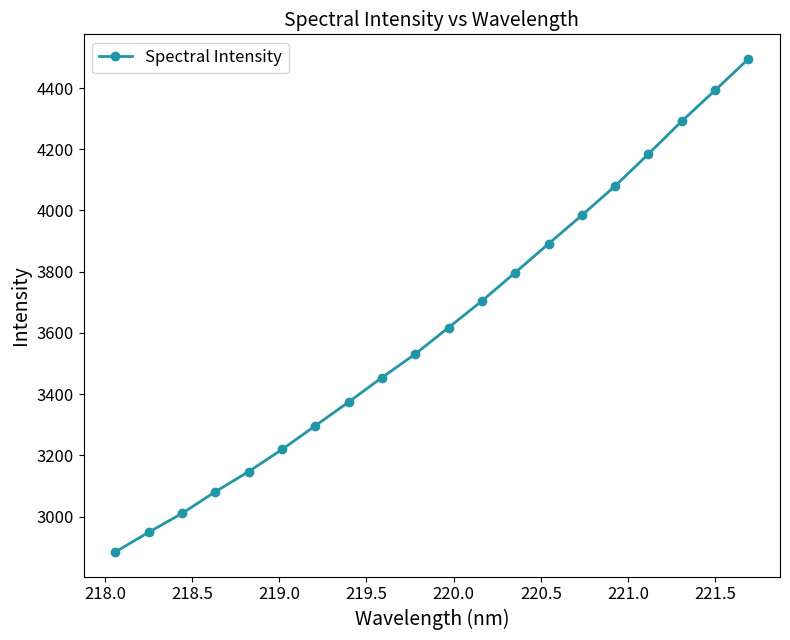

Reading left to right, transcribe all the data shown in this chart.

2884.4	2948.6	3010.1	3081.1	3147.0	3219.1	3296.6	3374.2	3454.0	3531.2	3617.5	3704.4	3797.2	3891.2	3984.3	4080.2	4184.6	4291.7	4392.5	4494.9